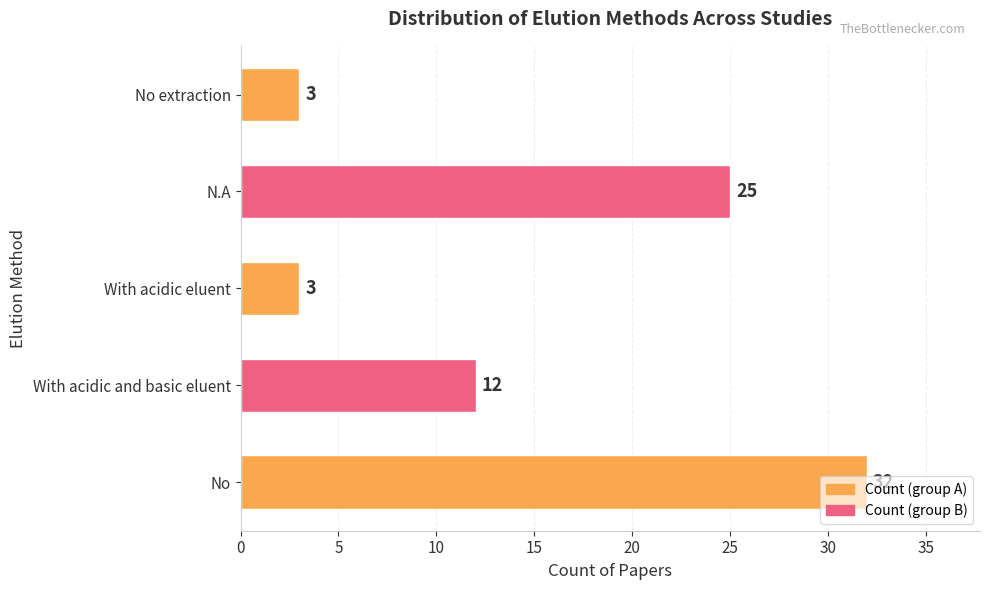

Which label corresponds to the largest value in the chart?

No